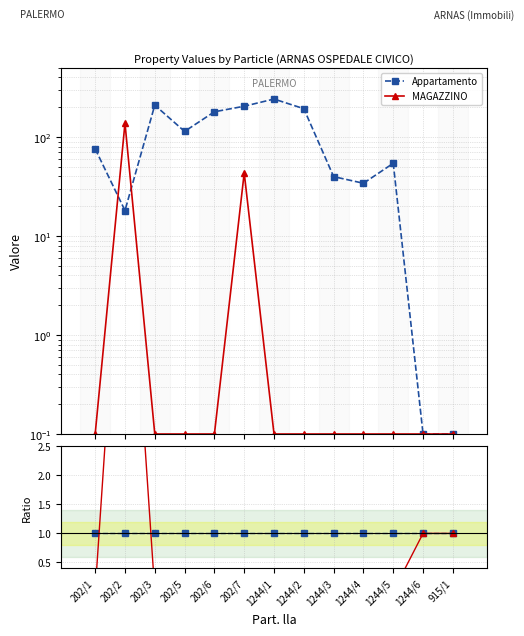

Is it true that Appartamento equals 1.4 at 1244/3?

False